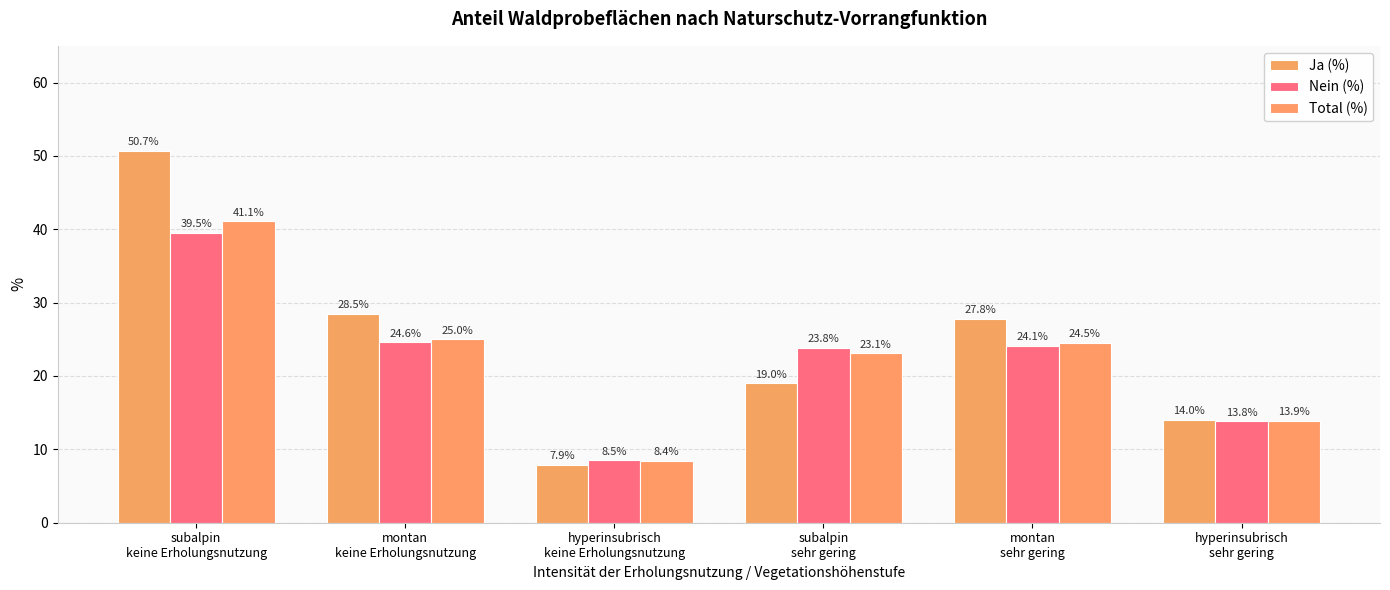

What is the label of the 6th bar from the left?

hyperinsubrisch
sehr gering